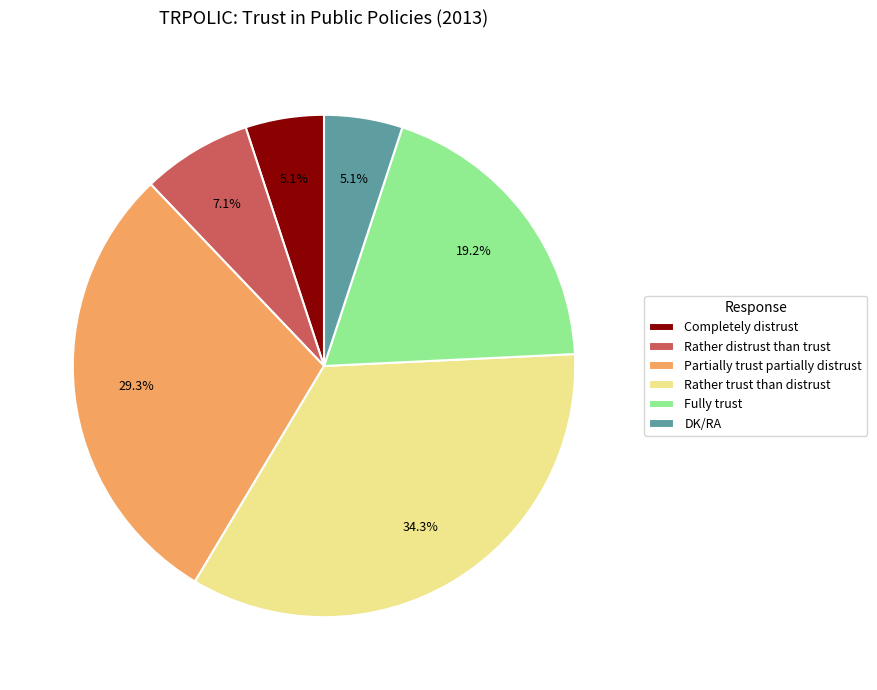

What is the largest slice in the pie chart?

Rather trust than distrust